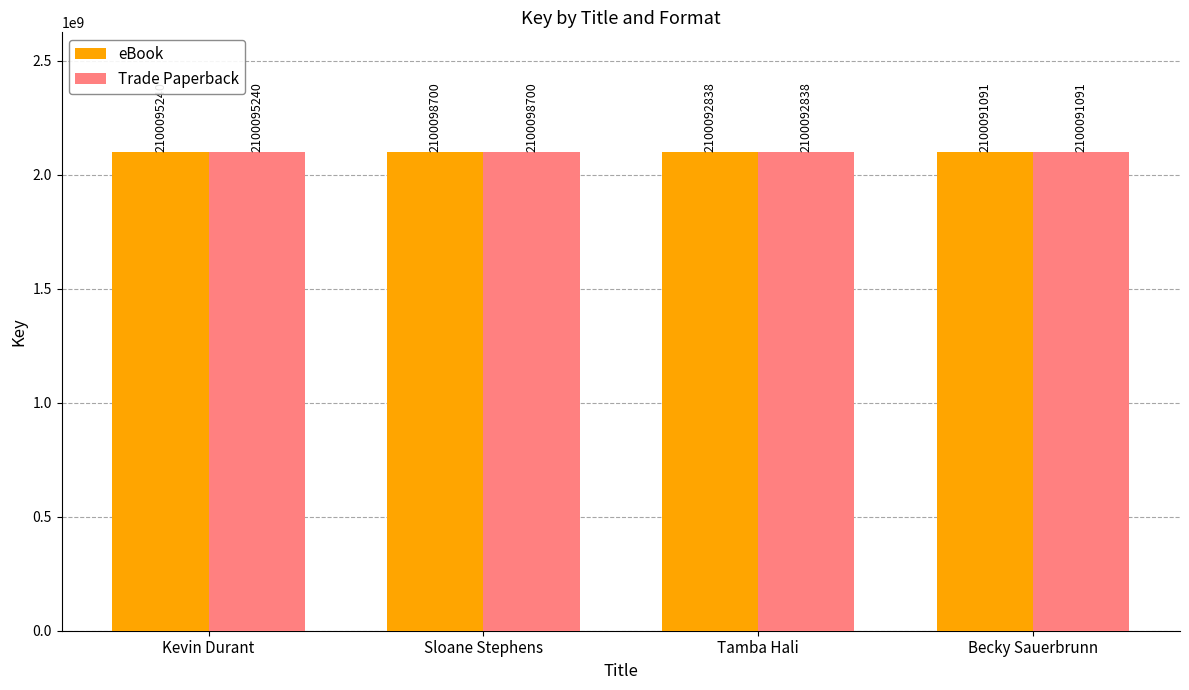

How many eBook values are between 2100092838 and 2100098700?

3